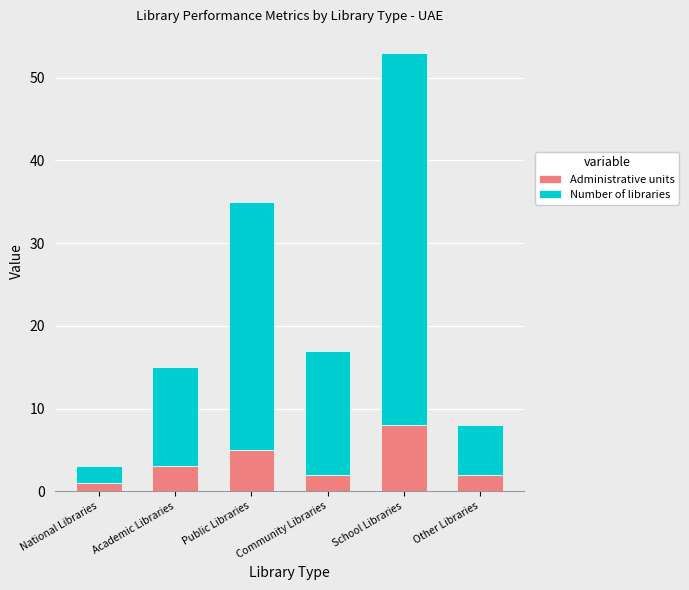

How many bars are there in total?

6